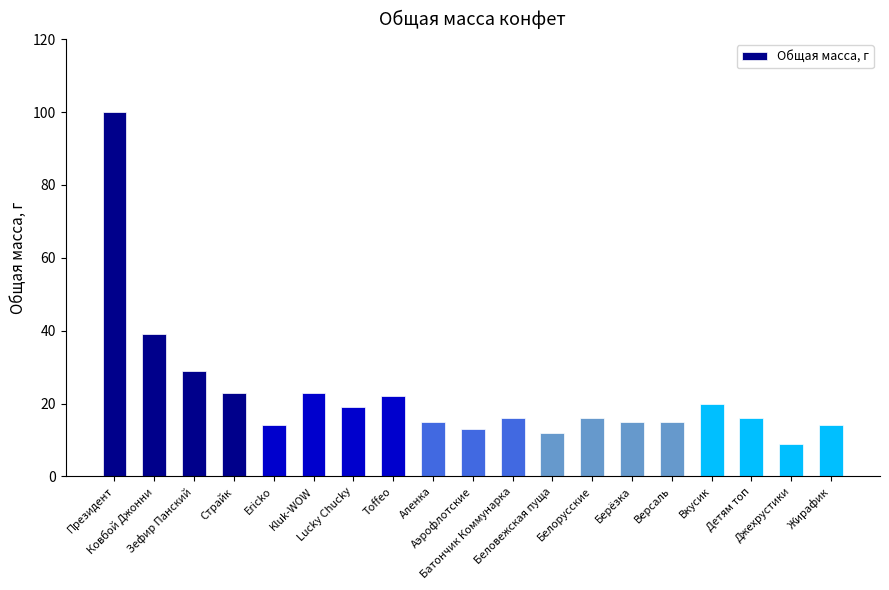

Where is the data nearest to the value 54?

Ковбой Джонни